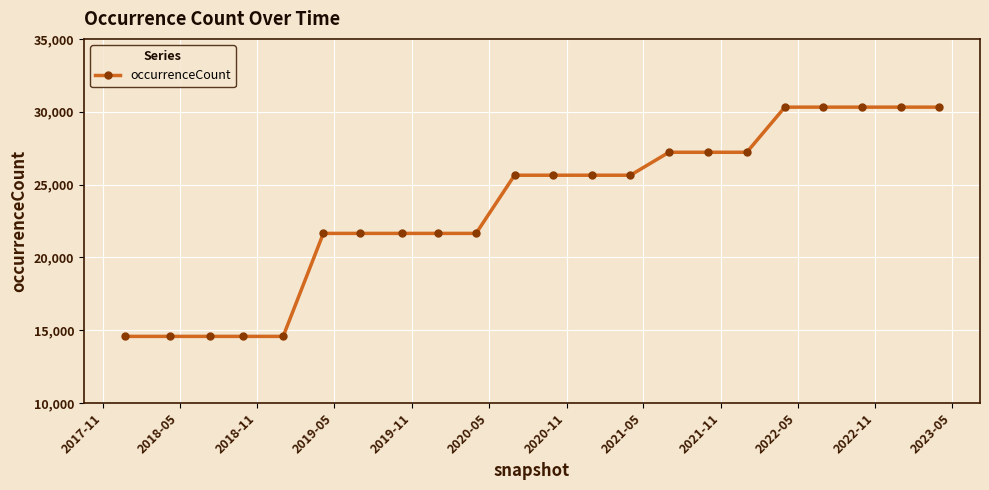

Does the chart have visible grid lines?

Yes